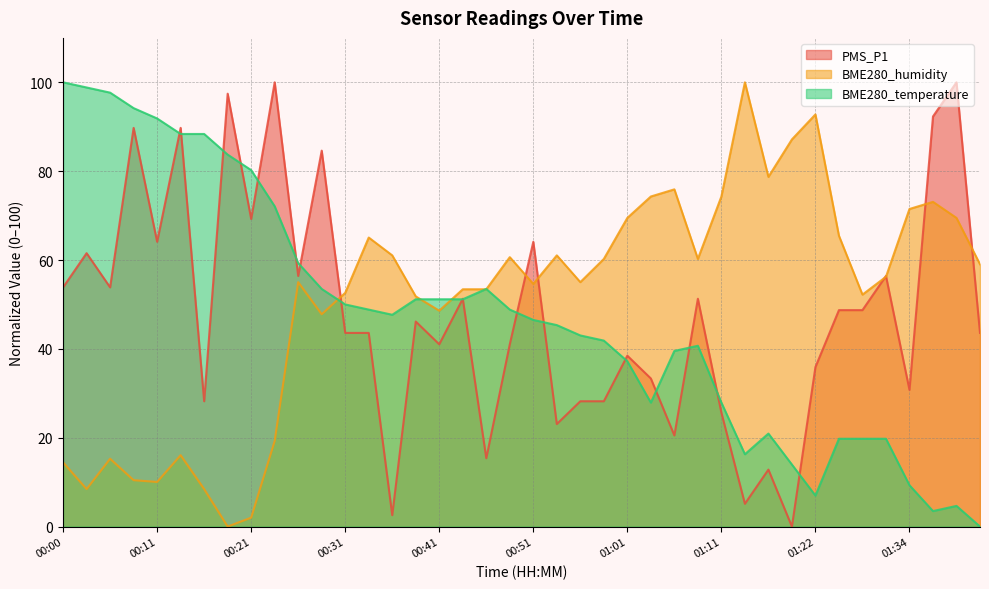

Between which two adjacent categories do BME280_humidity and PMS_P1 first intersect?

00:28 and 00:31